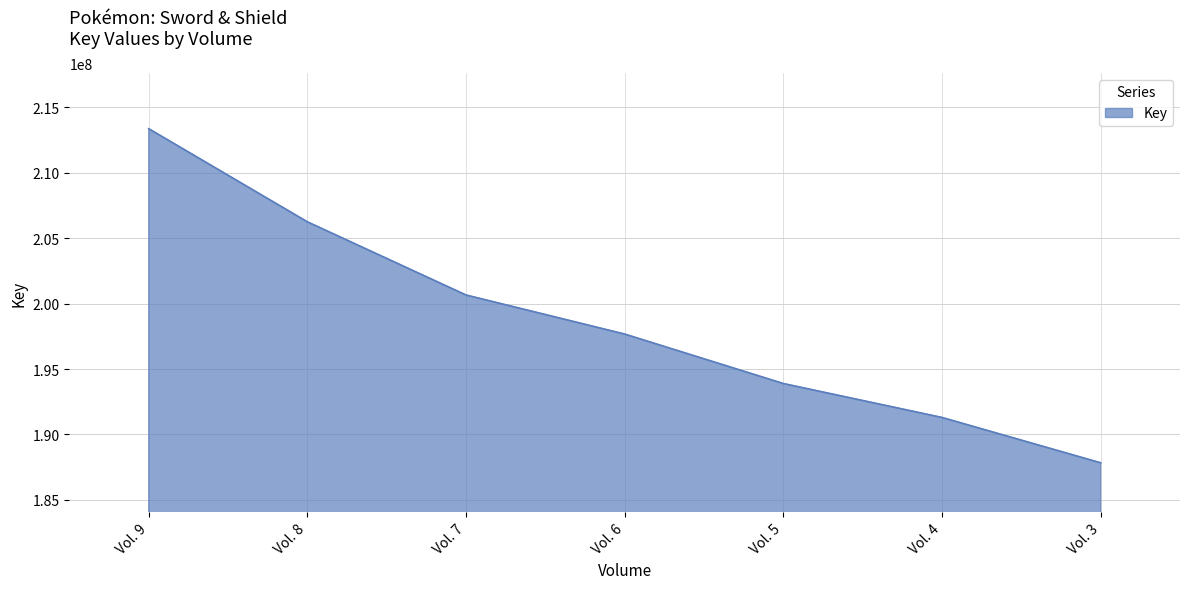

What is the difference between the values at Vol. 6 and Vol. 4?

6371919